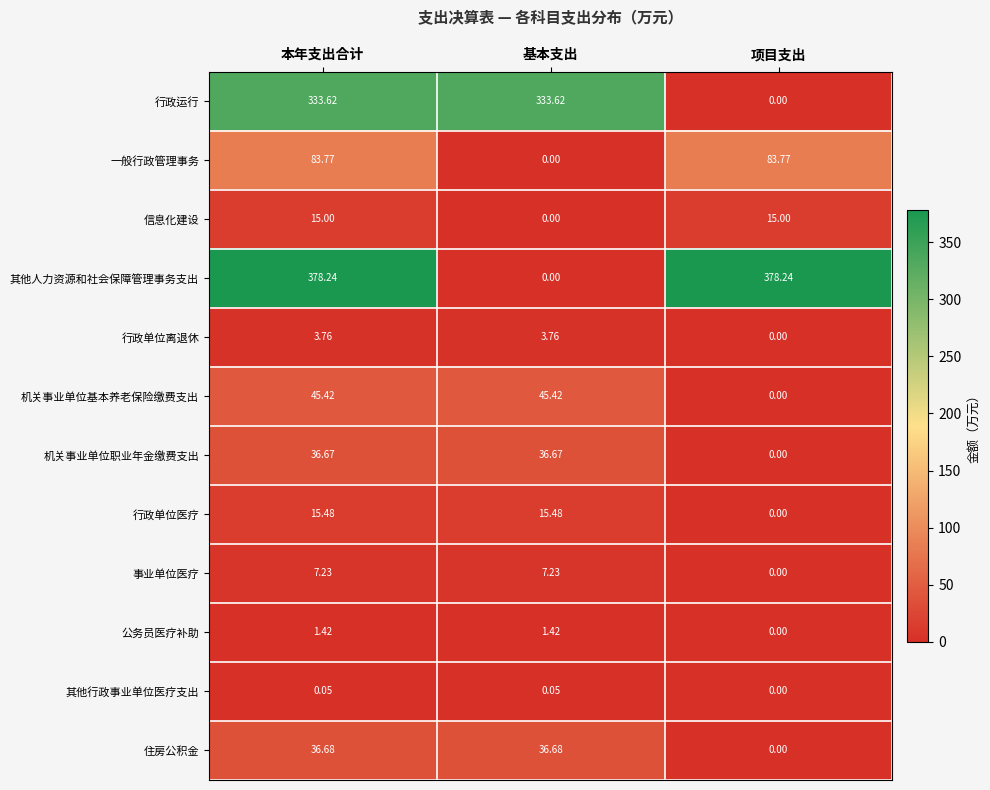

Is the value of 机关事业单位职业年金缴费支出 at 项目支出 greater than the value of 事业单位医疗 at 本年支出合计?

No